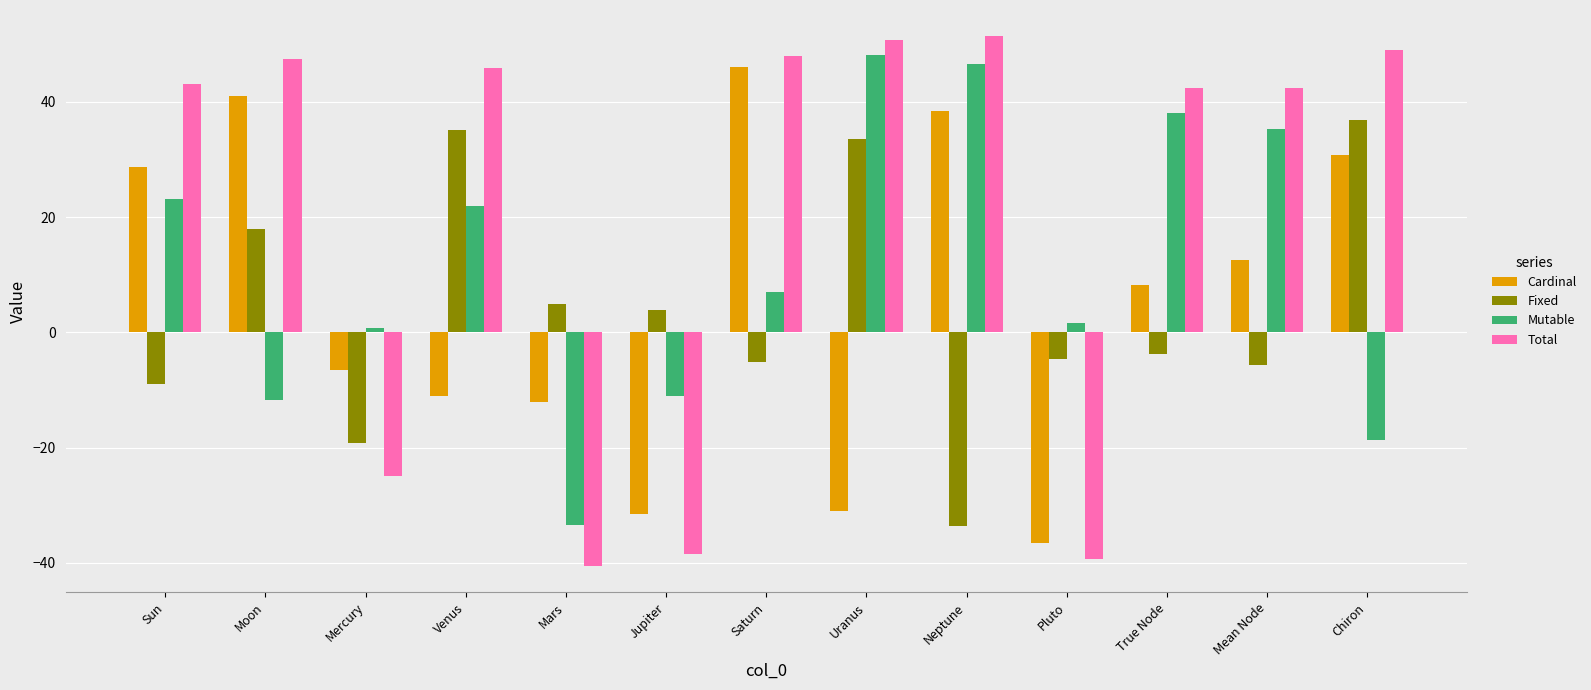

At which label does Fixed reach its minimum?

Neptune